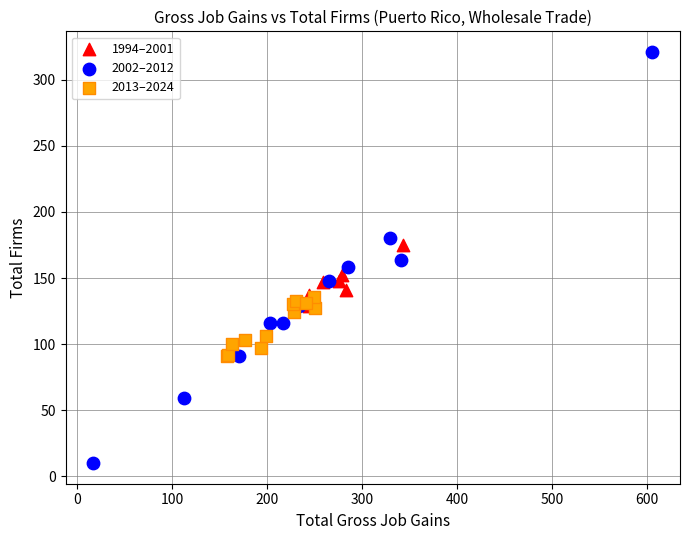

Which series contains the lowest Y value?

2002–2012